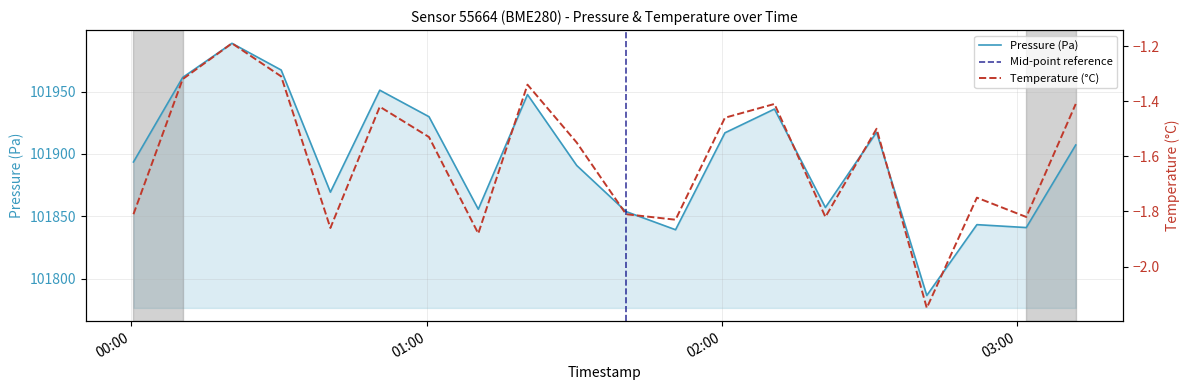

True or false: pressure and temperature cross at least once.

False